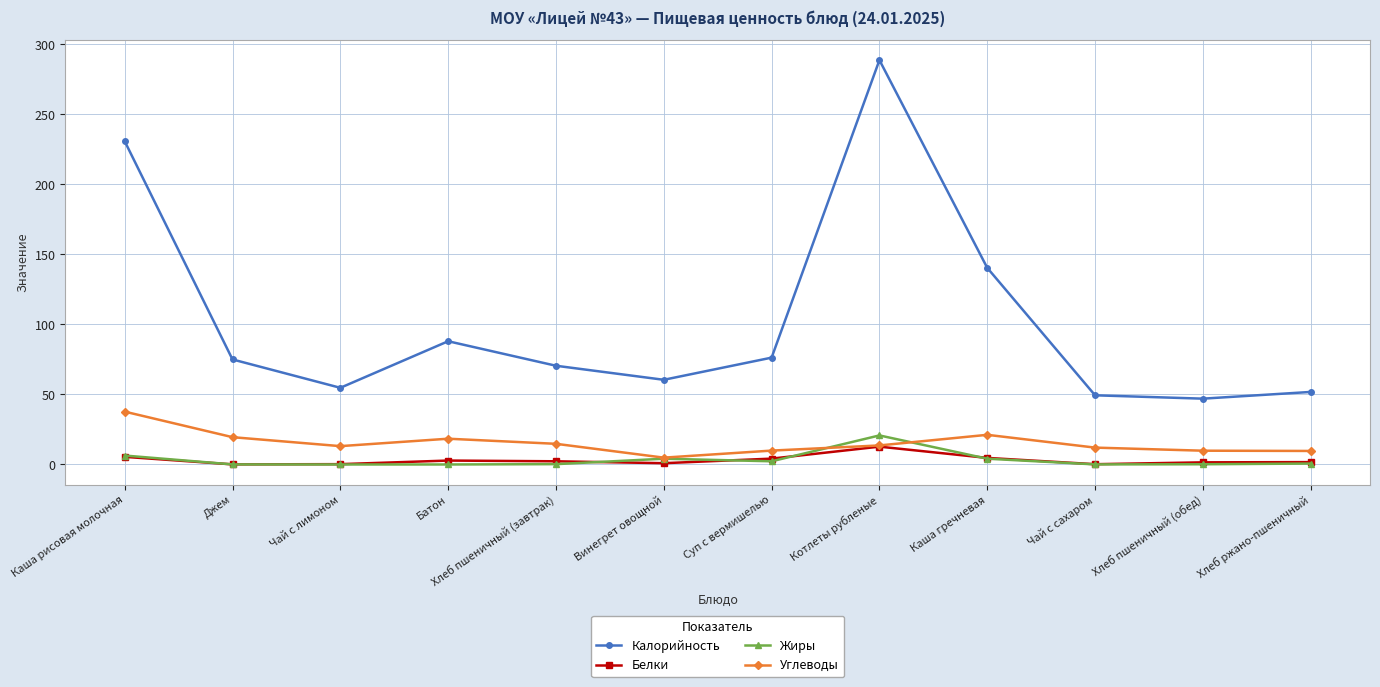

Does the chart have visible grid lines?

Yes